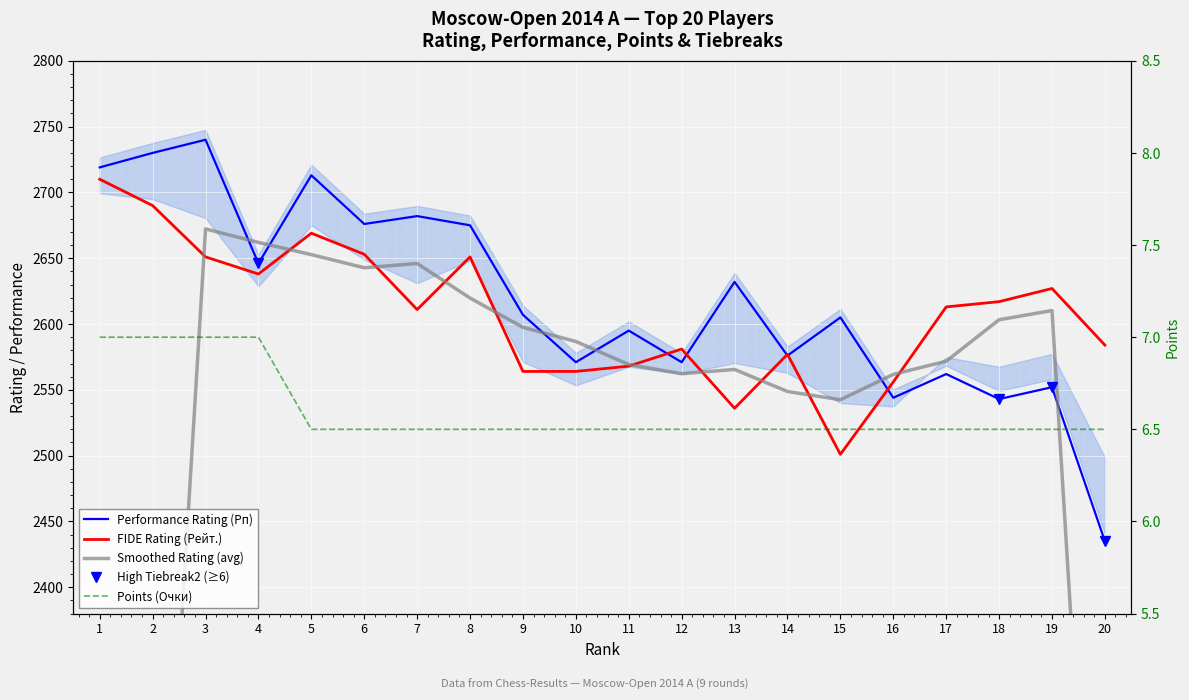

Where is the first local maximum for Smoothed Rating (avg)?

3